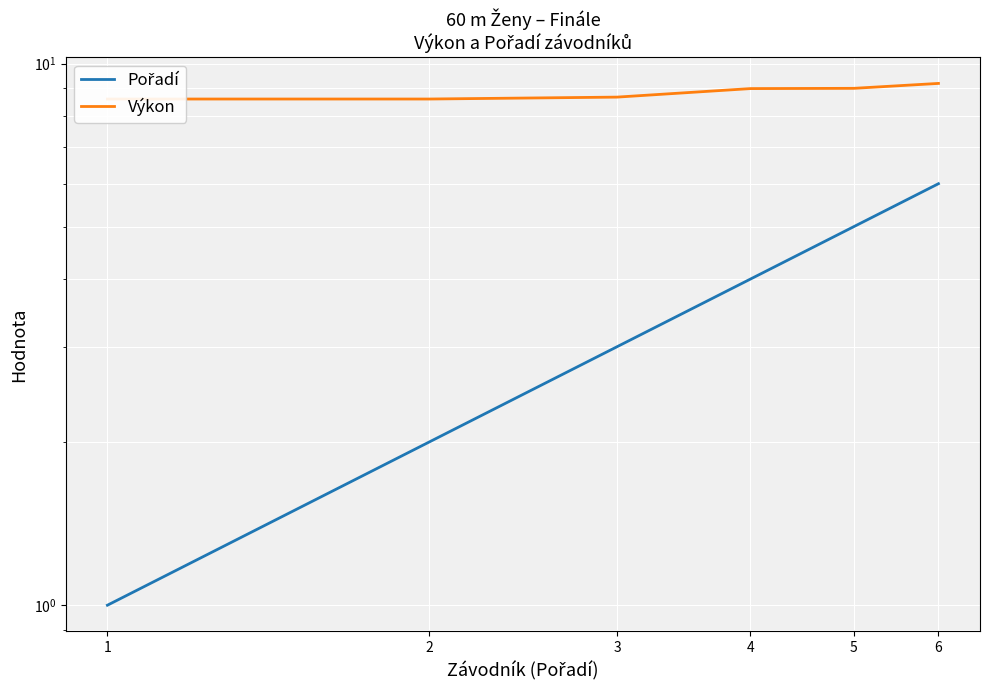

Is this an area chart (filled region under the line)?

No